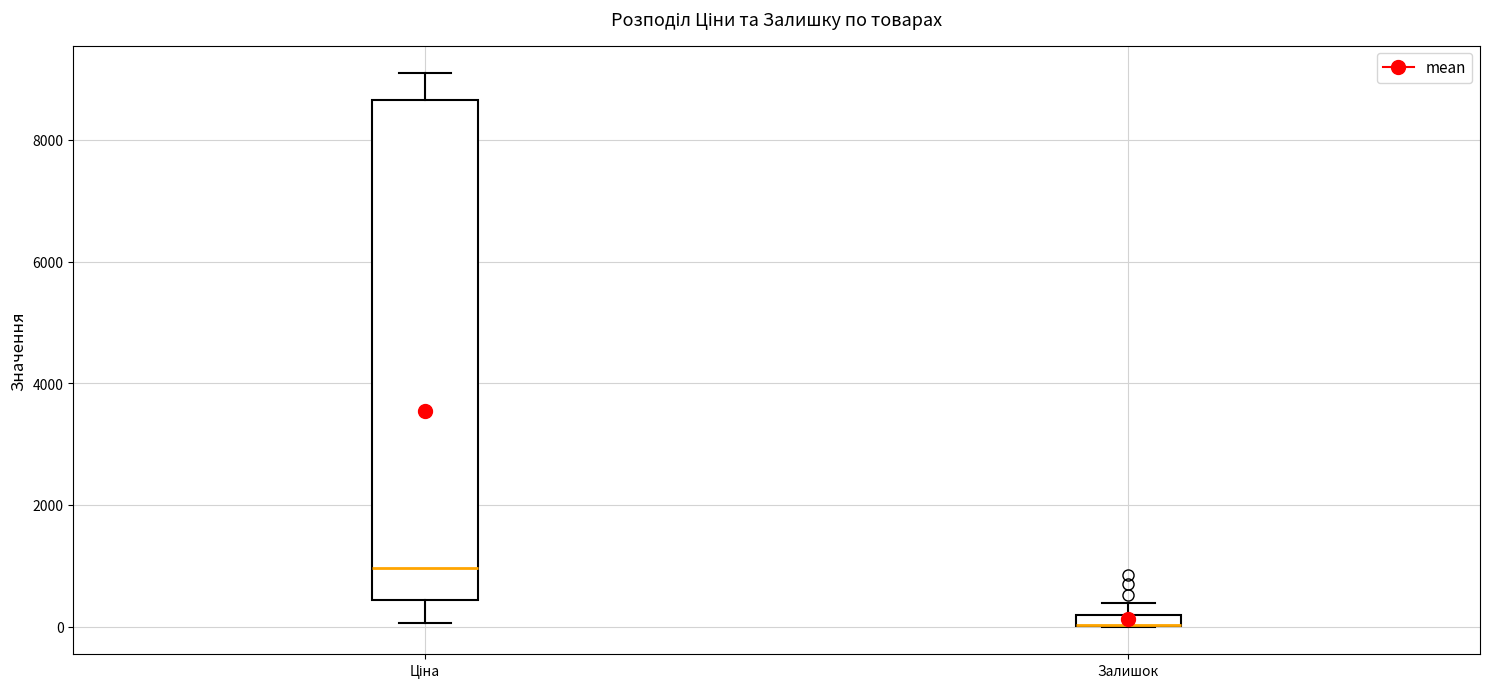

Comparing the boxes themselves (not the whiskers), which one is the tallest?

Ціна